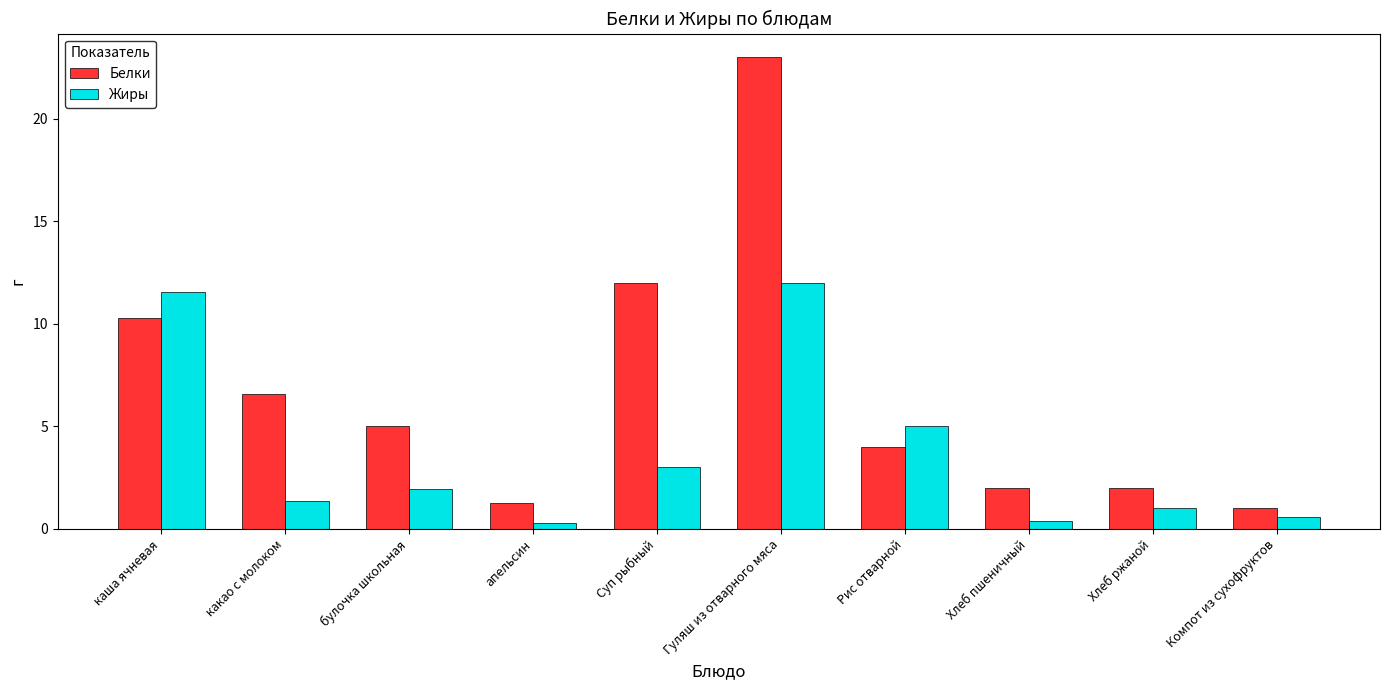

Which series has the largest total across all categories?

Белки